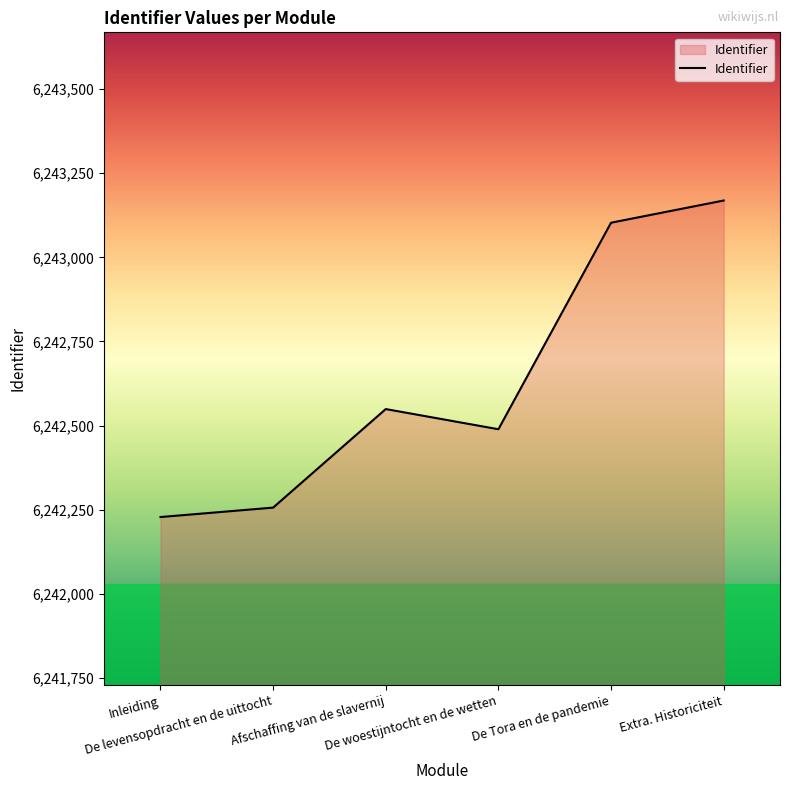

What is the sum of the values at Extra. Historiciteit and Inleiding?

12485397